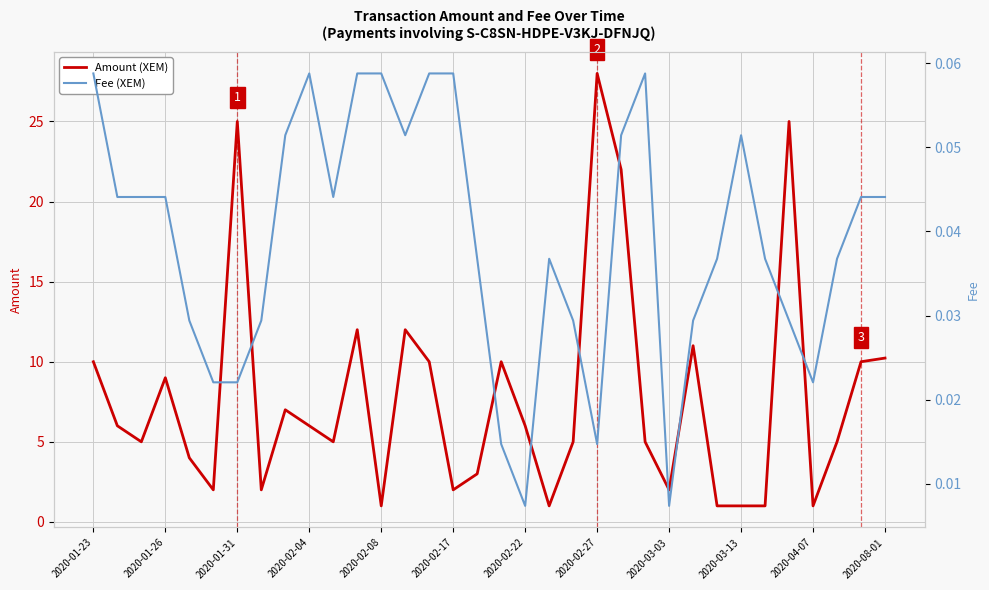

What is the value of the Amount point at the 24th from the left?

5.0